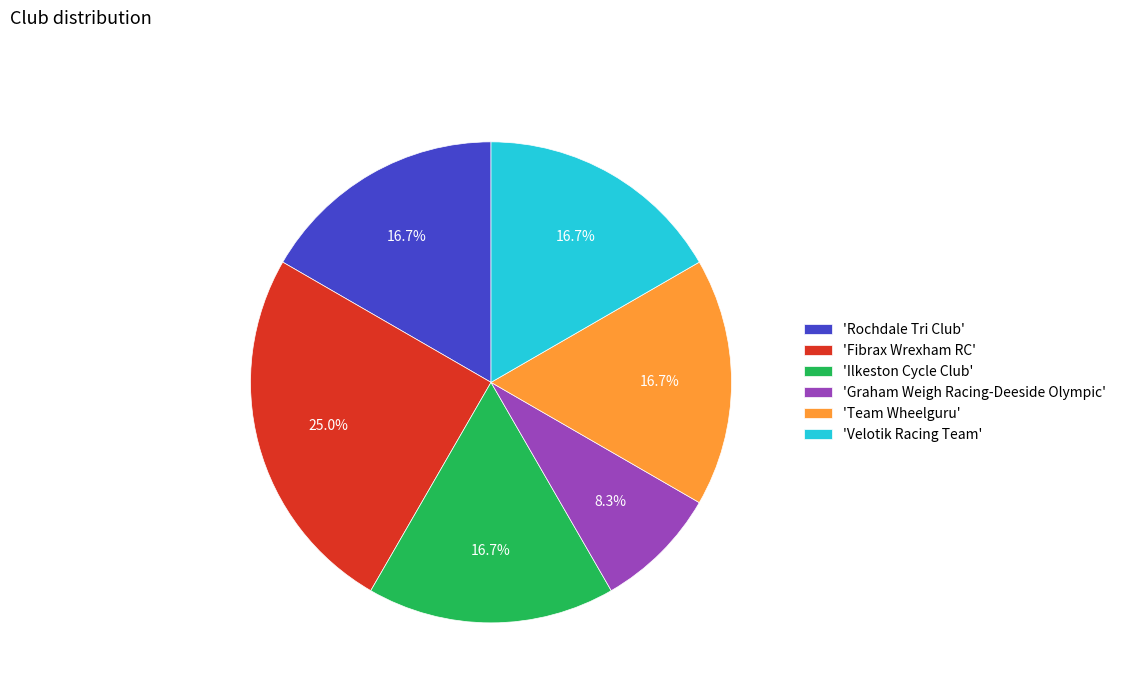

Approximately how many times larger is the value at 'Rochdale Tri Club' compared to 'Fibrax Wrexham RC'?

0.7